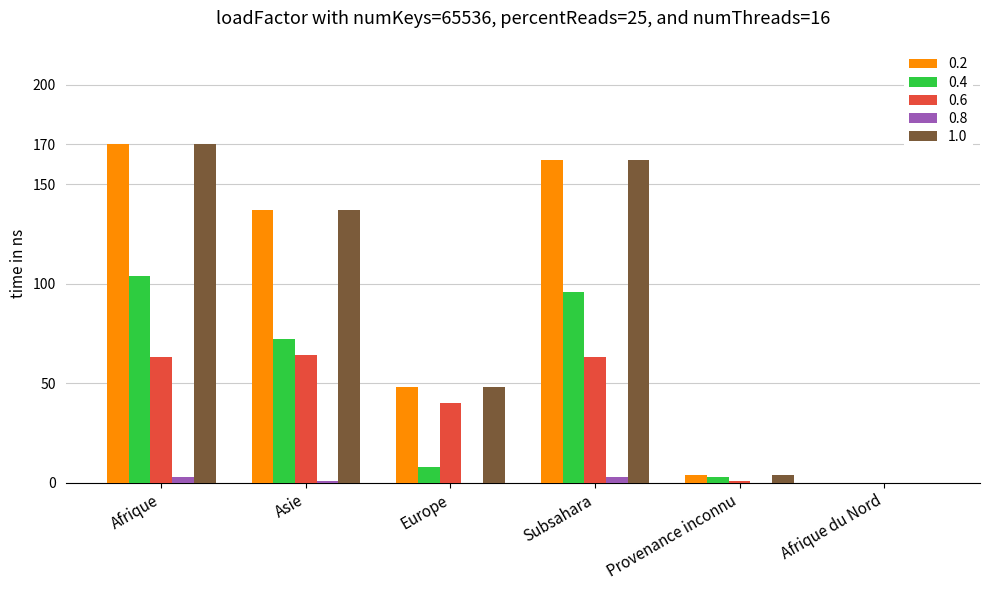

At which category is the sum across all series the highest?

Afrique